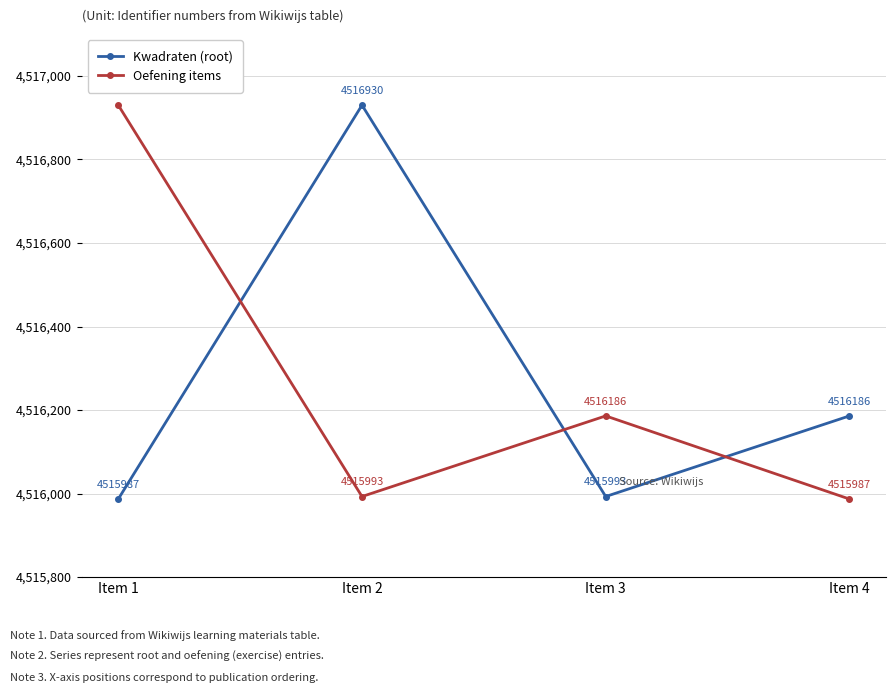

What are all the series names shown in the legend?

Kwadraten (root), Oefening items